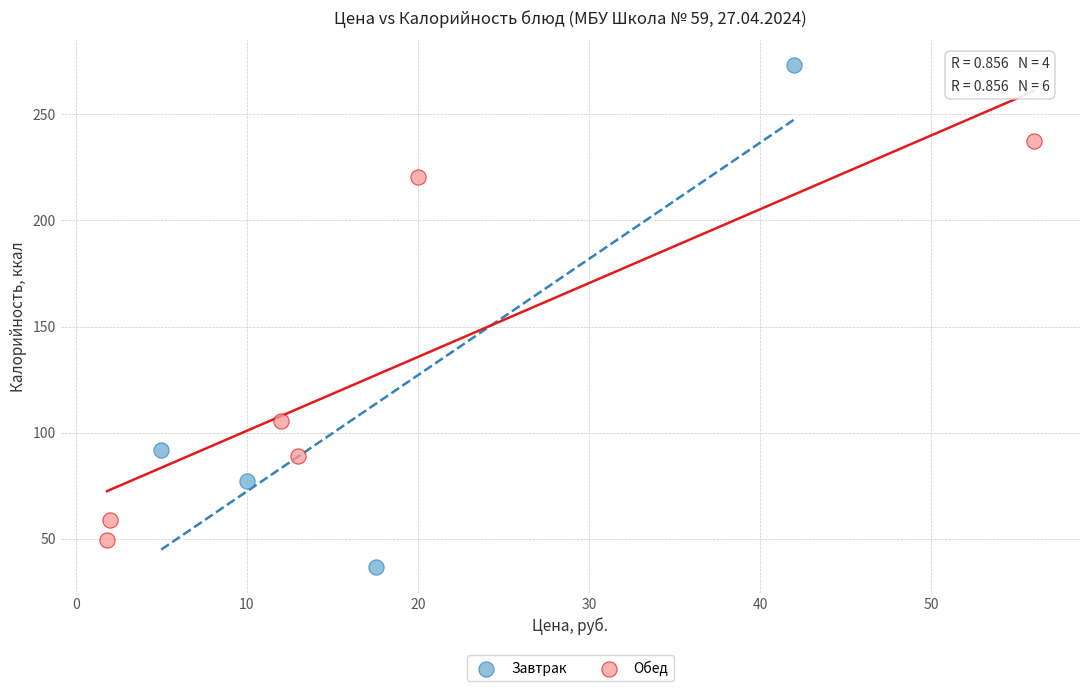

Which series reaches the minimum Y coordinate?

Завтрак